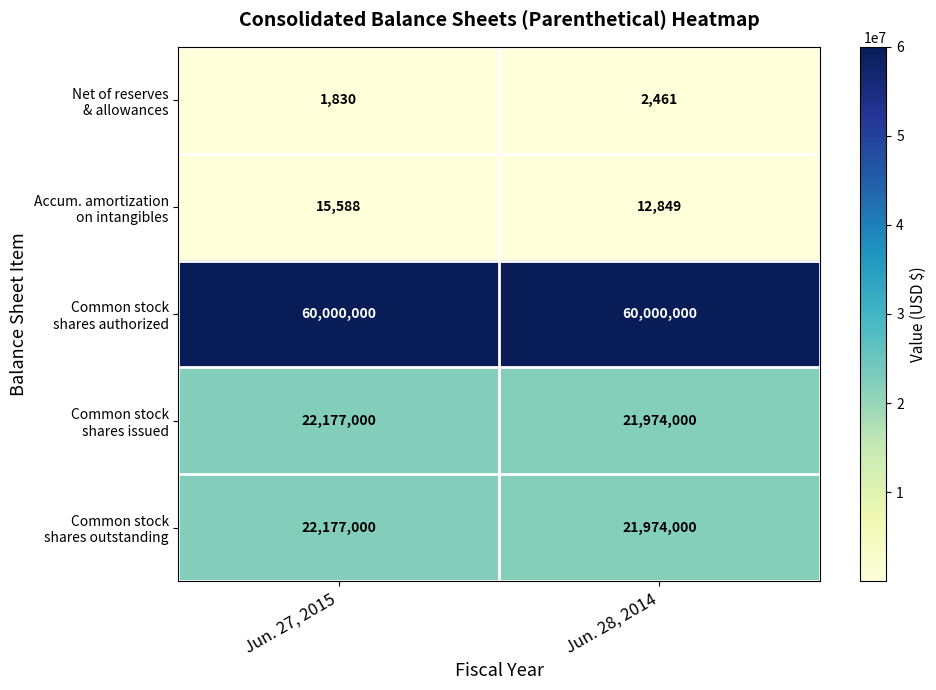

What is the greatest value displayed?

60000000